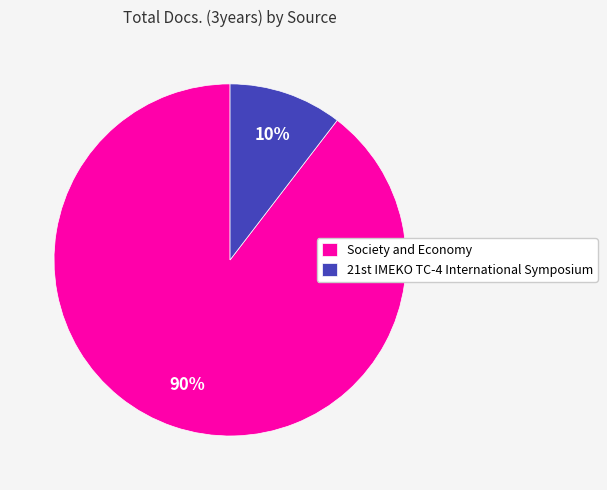

Does any single category account for the majority?

Yes